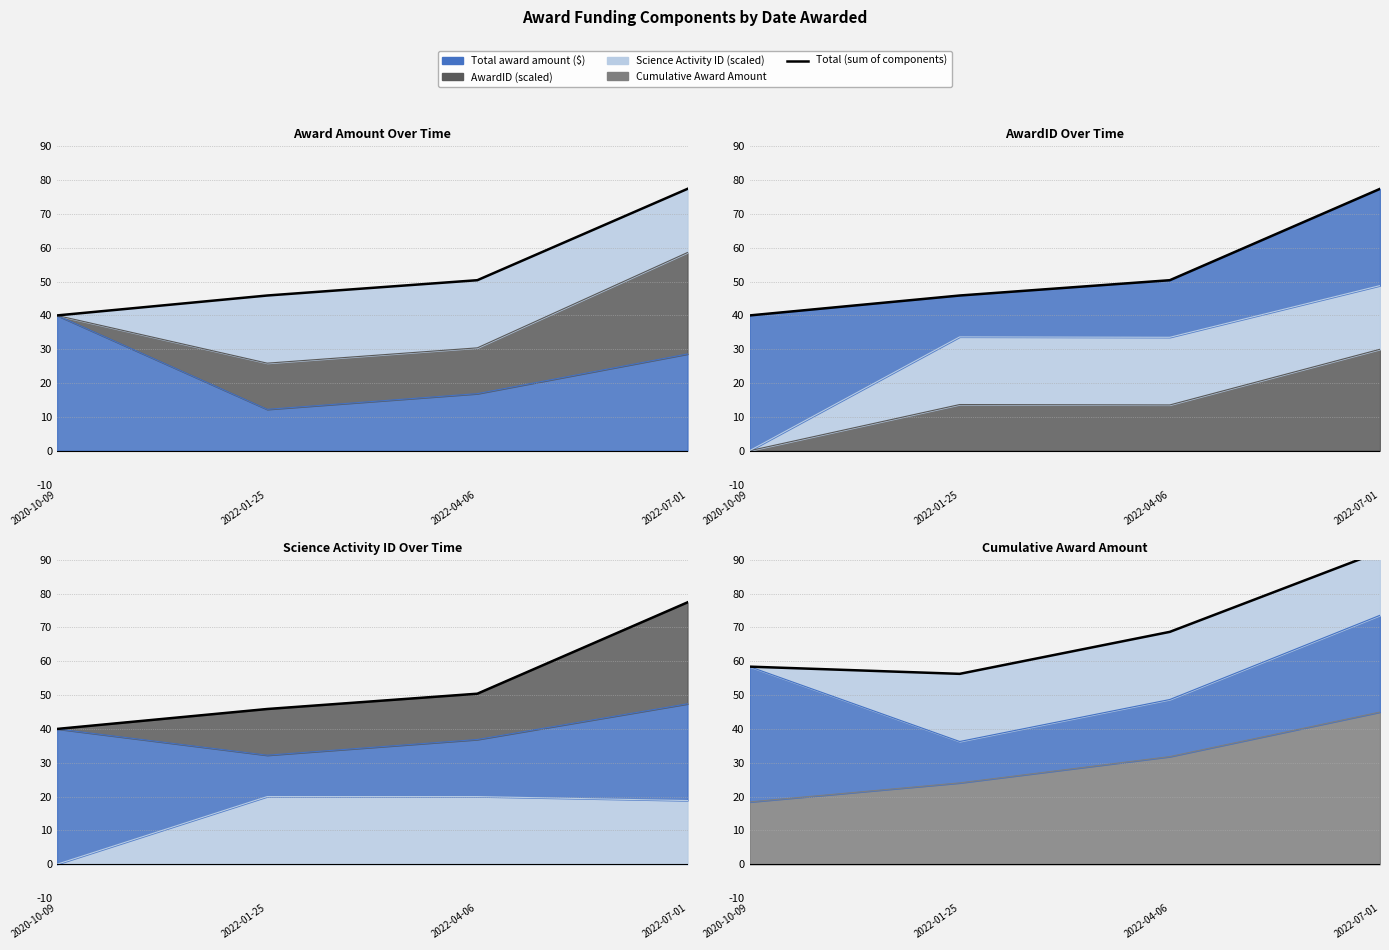

The chart shows a value of 68.7 at 2022-04-06. True or false?

True